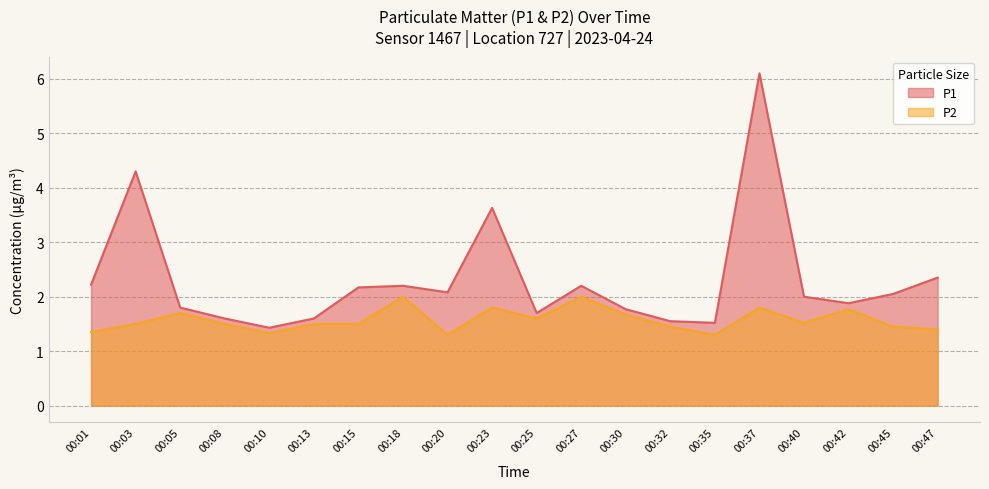

Does the chart display data point markers on the line(s)?

No